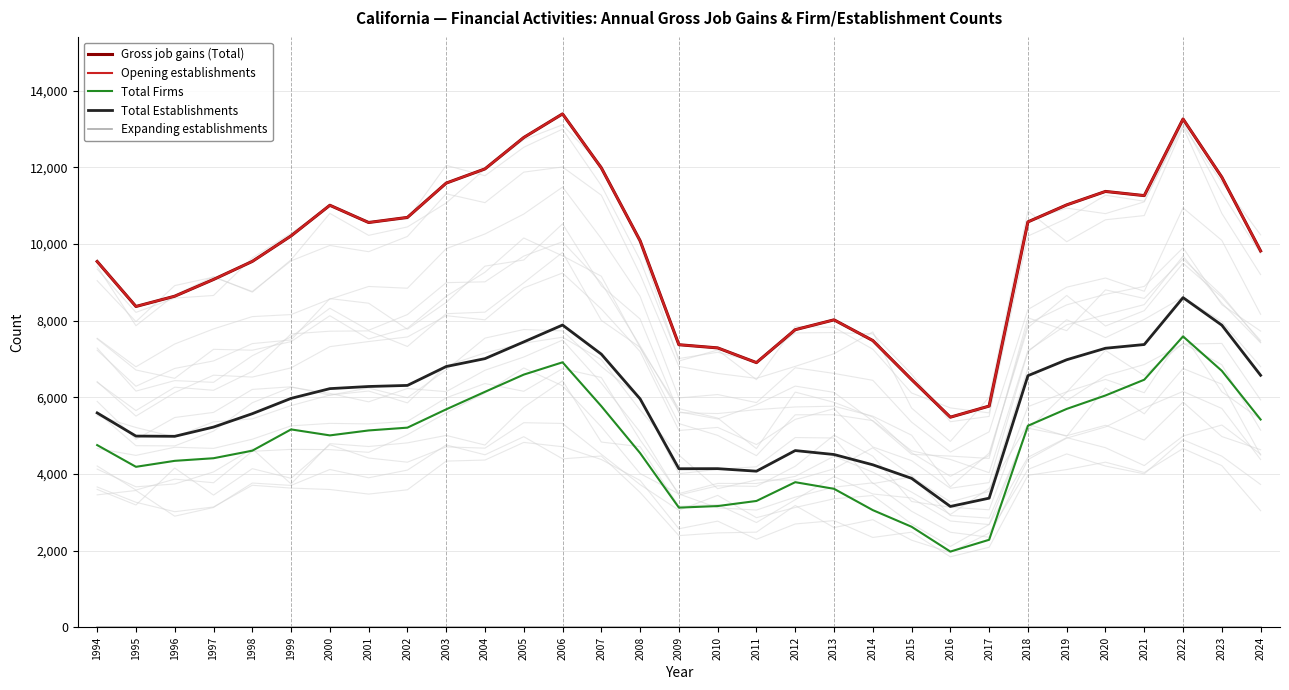

What is the total value across all series at 2000?

33266